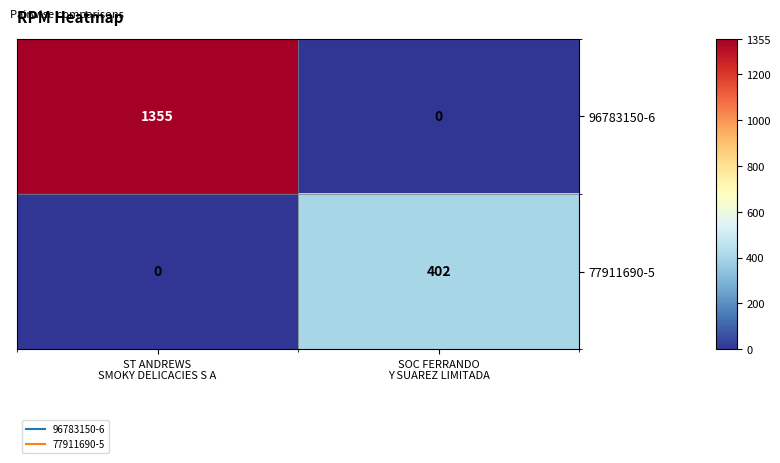

What is the greatest value displayed?

1355